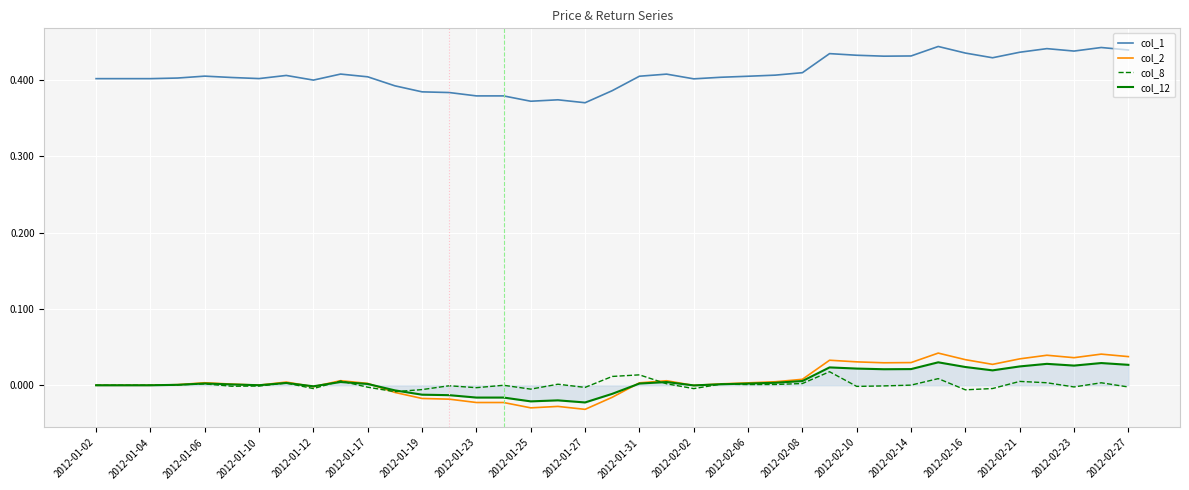

Count the number of data series in this chart.

4